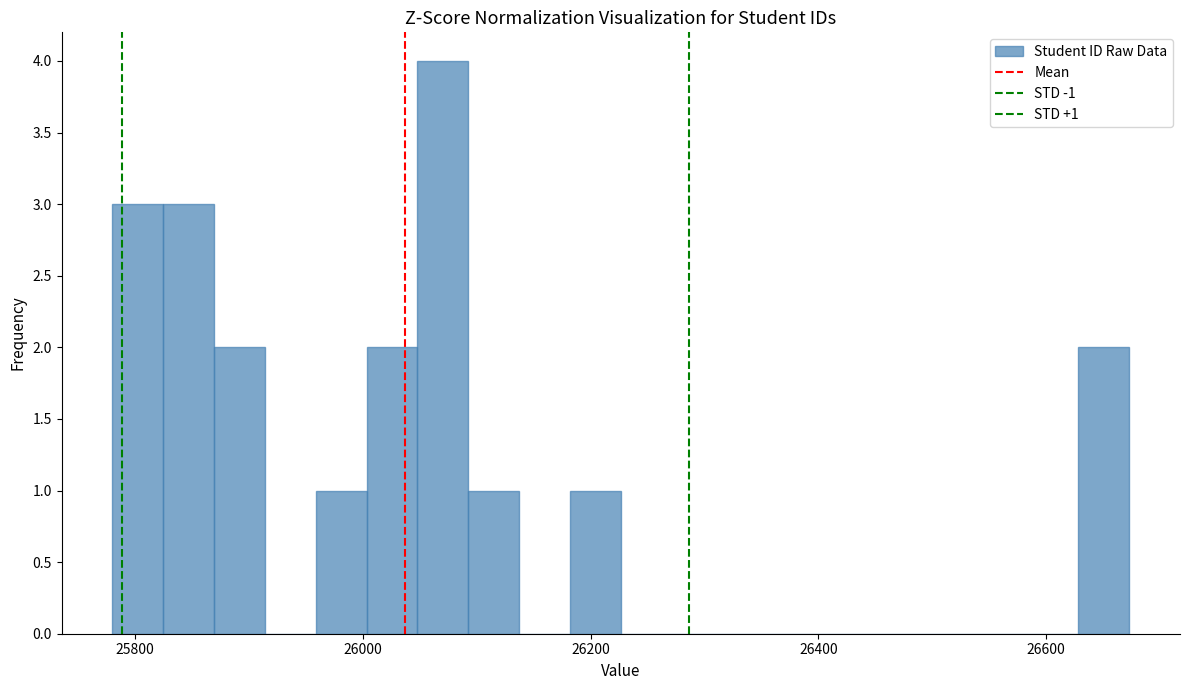

Read against the x-axis, roughly where is the centre of the tallest bar?

26080